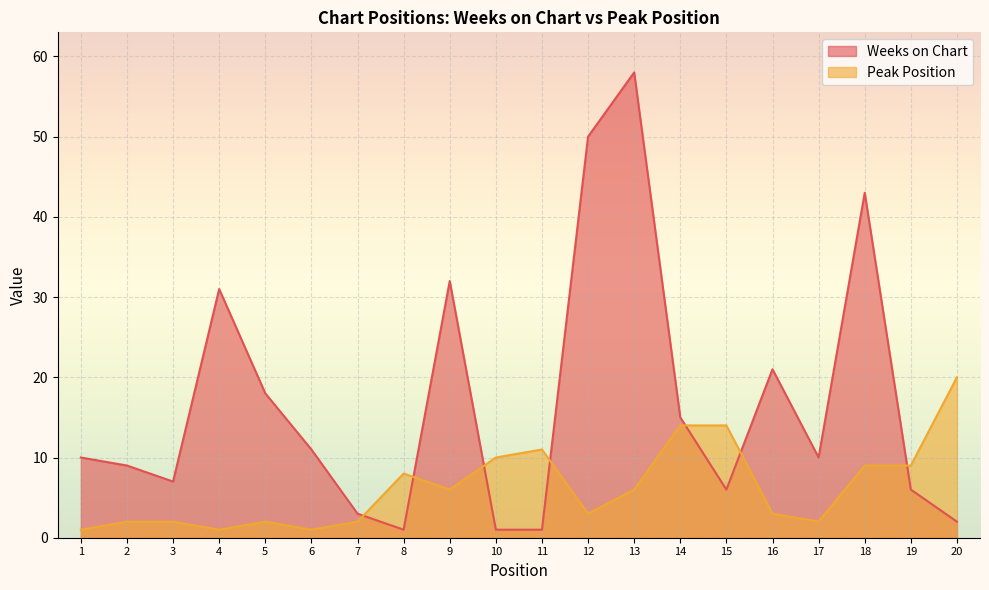

In Weeks on Chart, how many points are lower than both neighbors (excluding endpoints)?

4